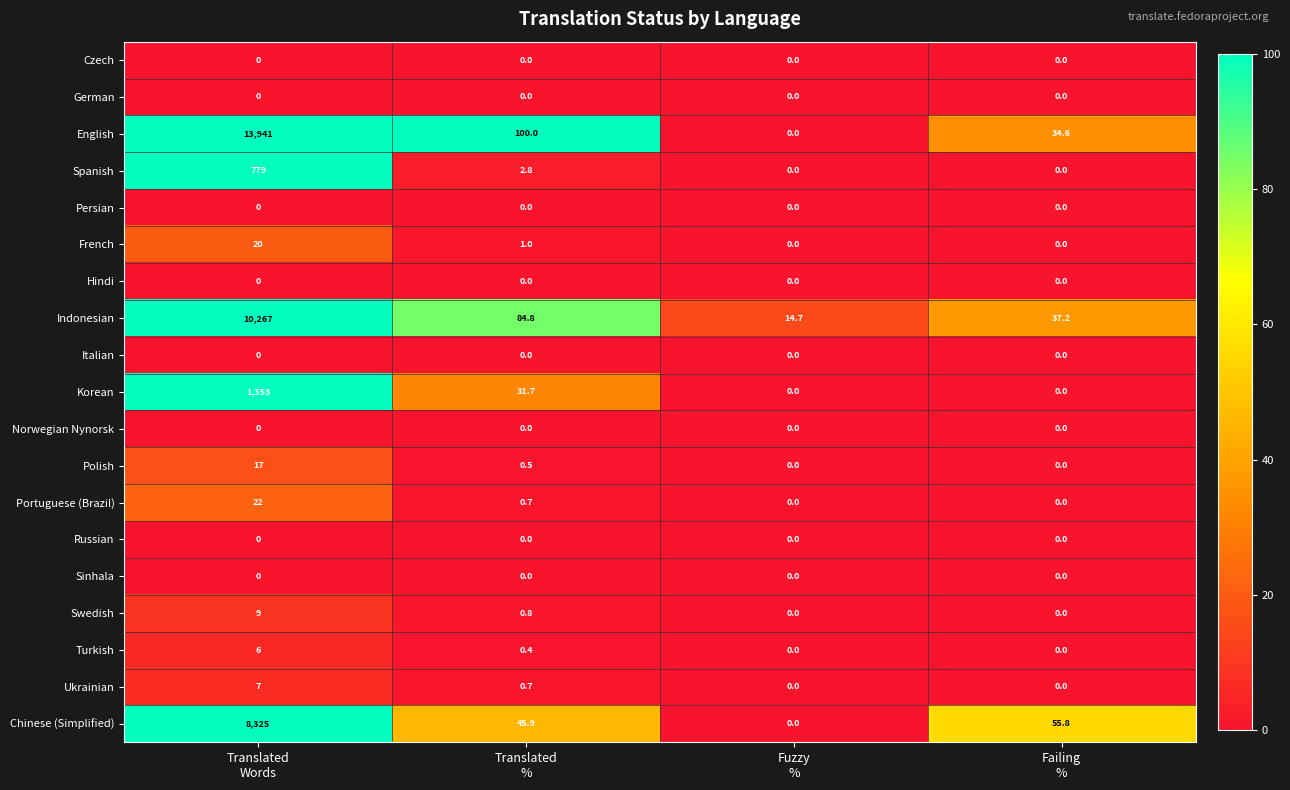

What is the greatest value displayed?

13941.0